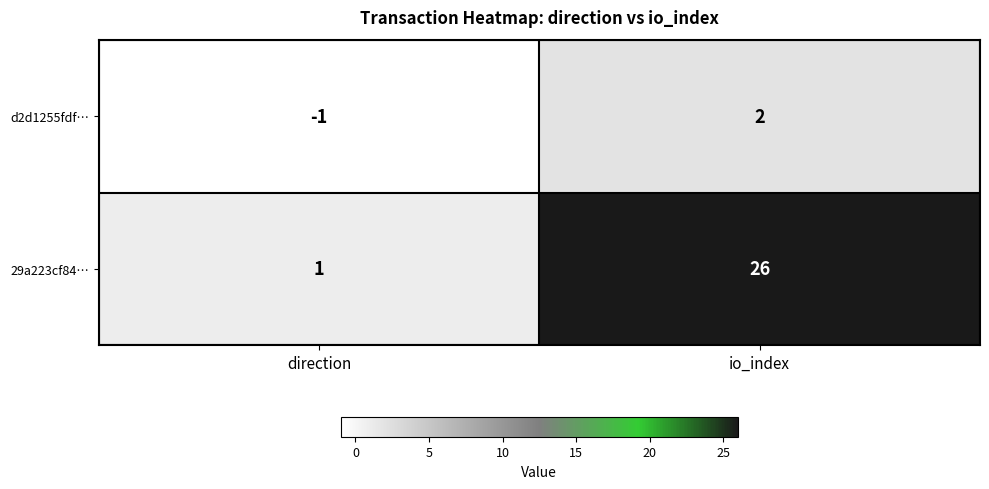

What is the smallest value displayed?

-1